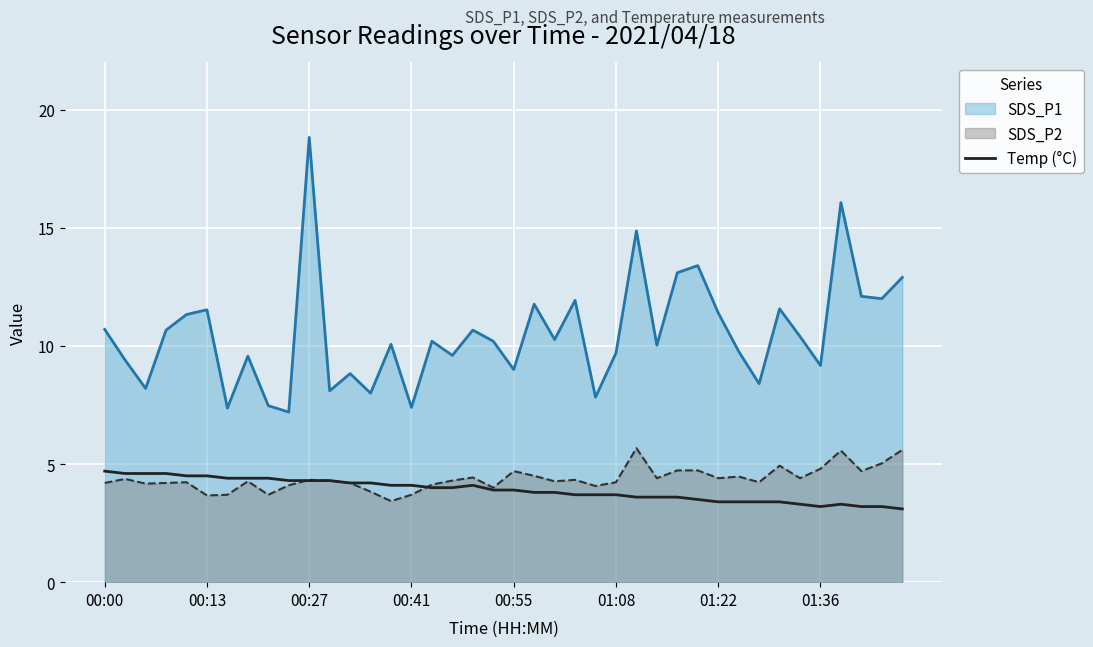

What value does the data have at 22?

3.8